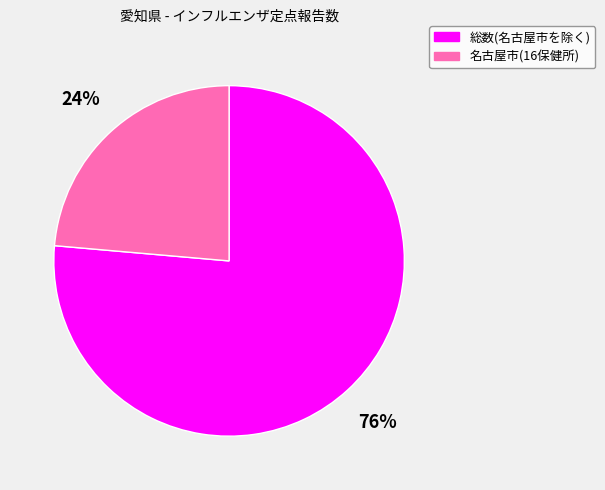

Is the sum of 総数(名古屋市を除く) and 名古屋市(16保健所) greater than half?

Yes